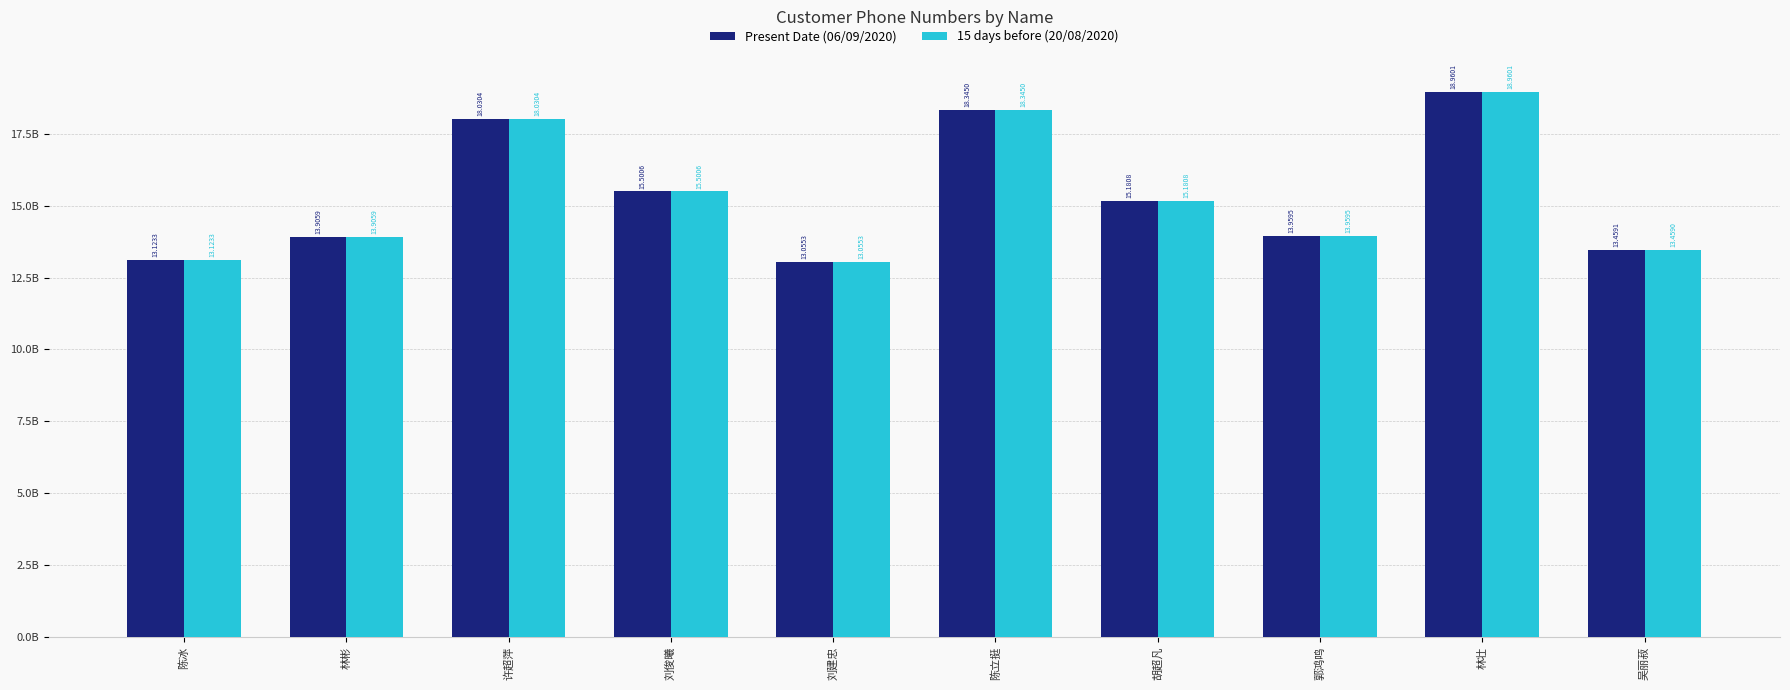

What is the average value of the 15 days before (20/08/2020) series?

15351994000